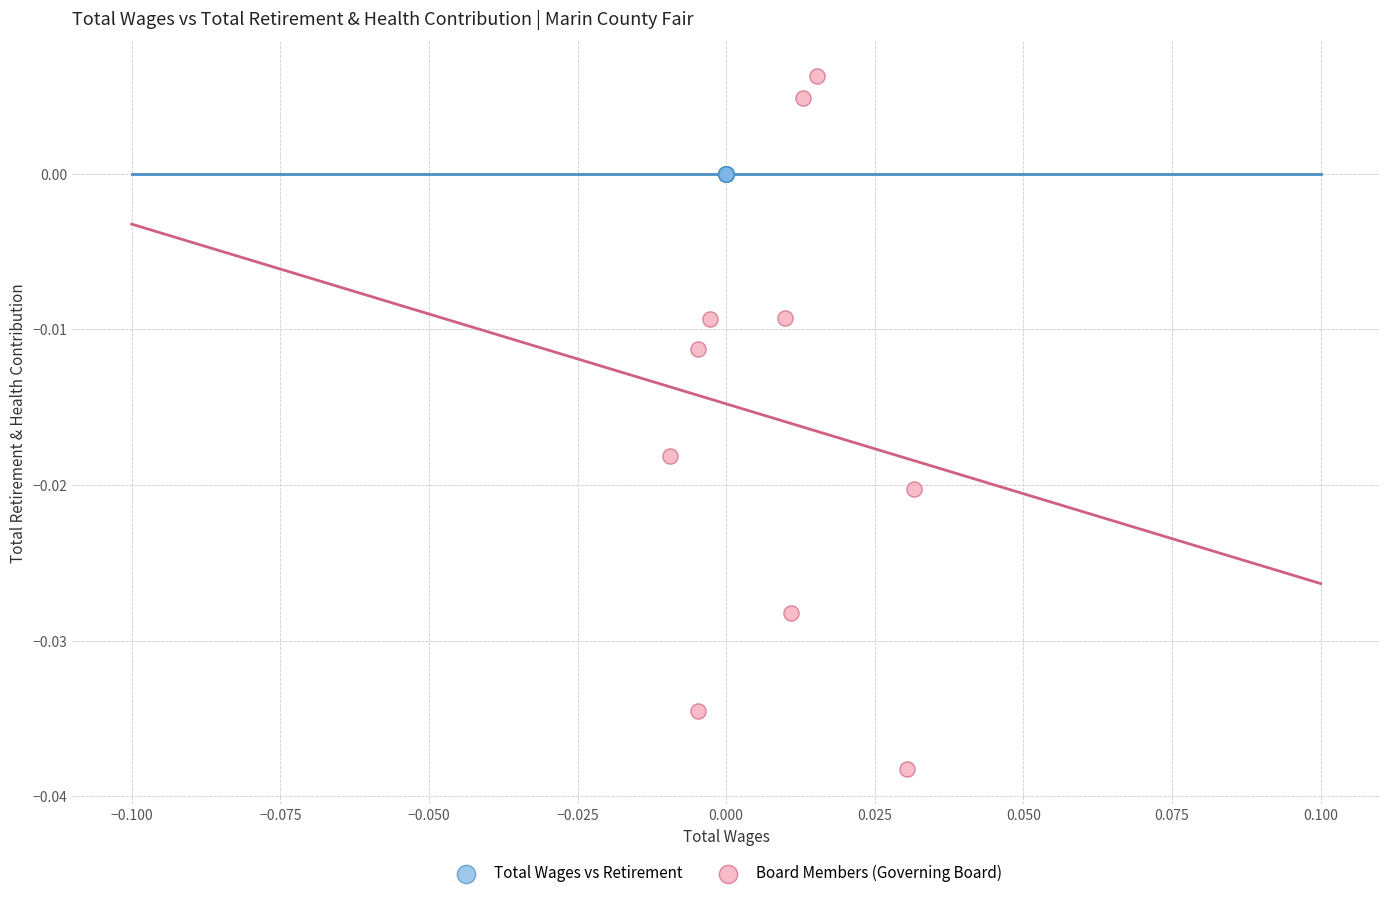

Which series contains the lowest Y value?

Board Members (Governing Board)